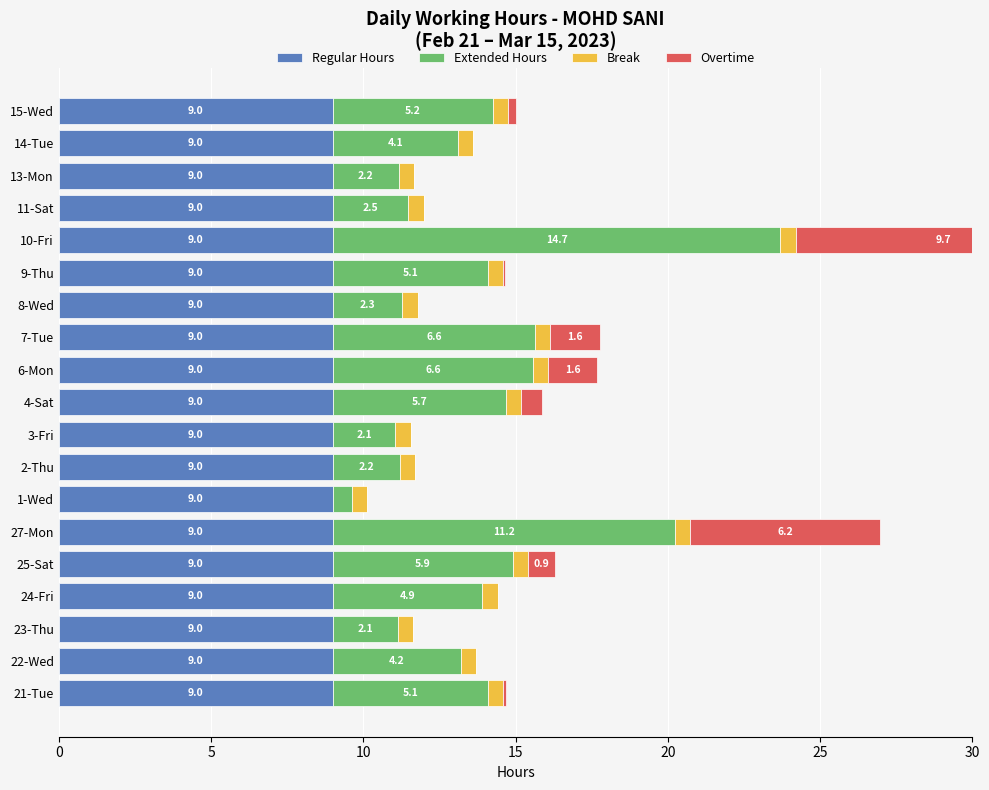

Count the number of categories in the chart.

19